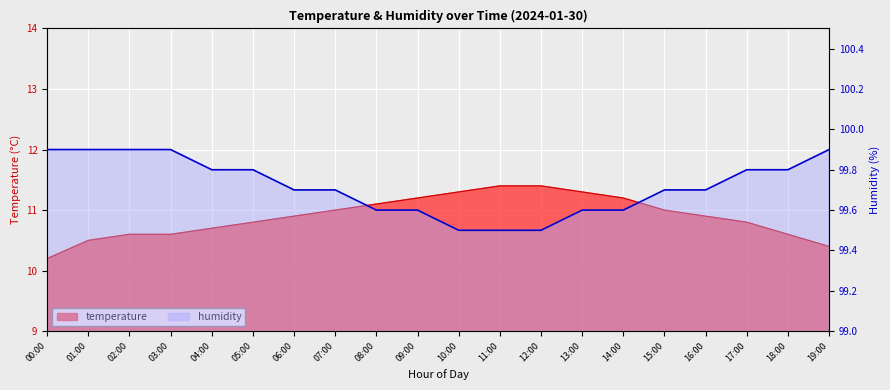

Count the number of data series in this chart.

2